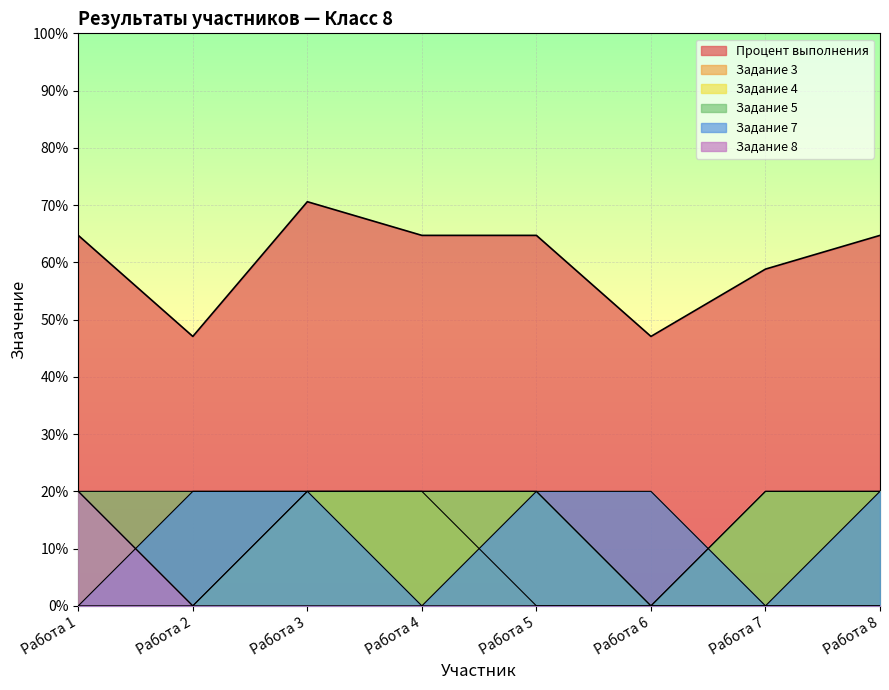

At Работа 1, list the series in order from smallest to largest.

Задание 3, Задание 7, Задание 4, Задание 5, Задание 8, Процент выполнения